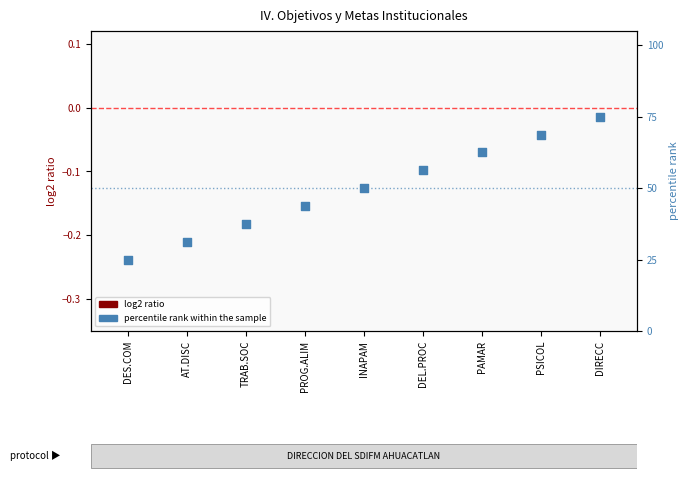

At how many categories does at least one series exceed 55?

4